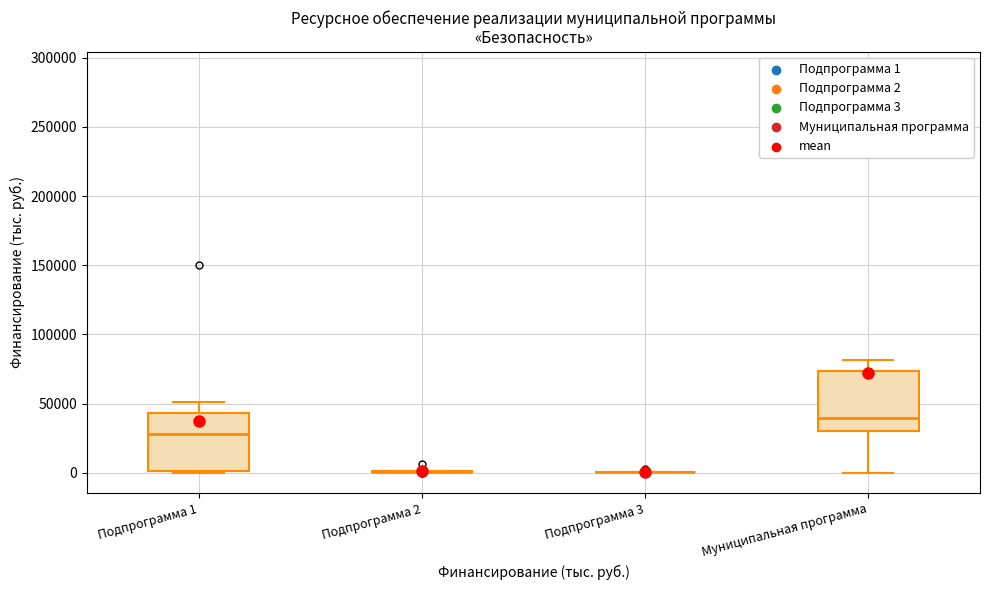

Reading left to right, read every box against the y-axis: the position of its median line, the range the box covers, and the ends of its whiskers. The values are not printed on the chart, so give them approximately, as read against the axis.

Подпрограмма 1: median 30000, box 0 to 45000, whiskers 0 to 50000
Подпрограмма 2: box collapsed to a line at 0, whiskers 0 to 0
Подпрограмма 3: box collapsed to a line at 0, whiskers 0 to 0
Муниципальная программа: median 40000, box 30000 to 75000, whiskers 0 to 80000